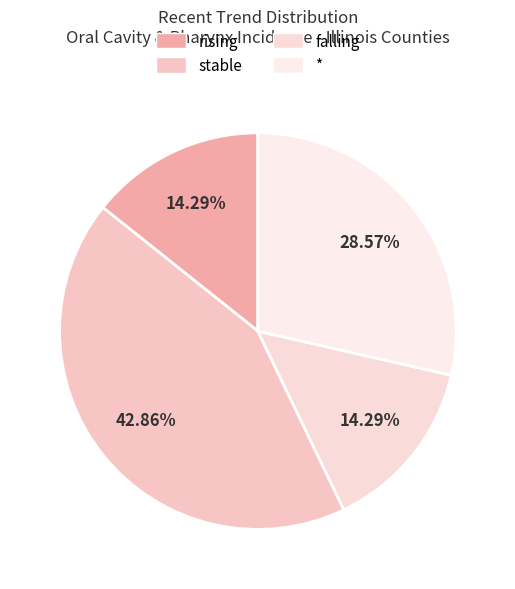

Count the number of slices in the pie.

4